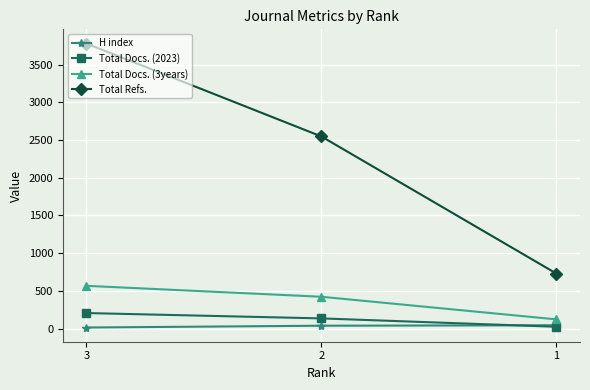

What is the highest value of the Total Docs. (2023) series?

205